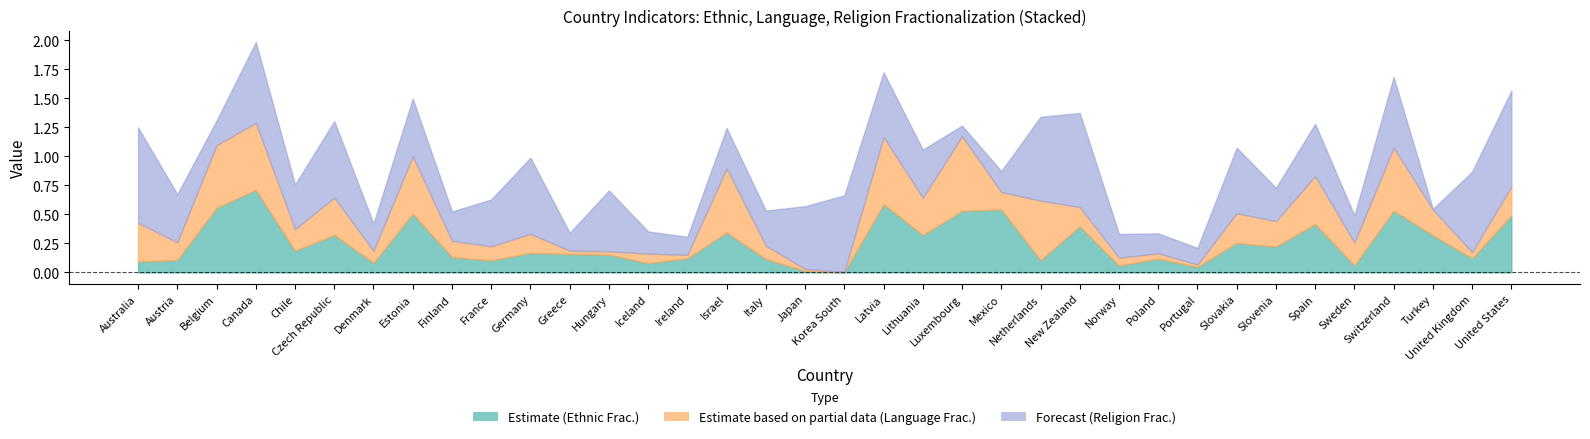

How many interior local valleys does the al_language2000 series have?

12